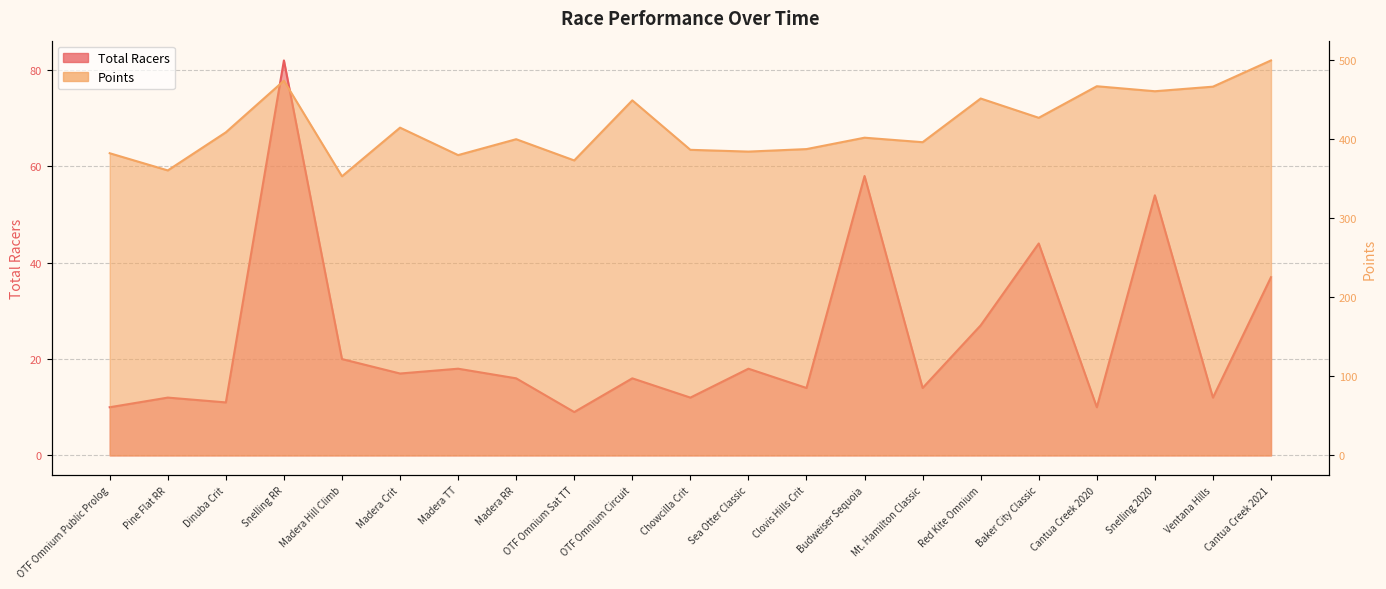

What is the label of the 20th point from the right?

Pine Flat RR